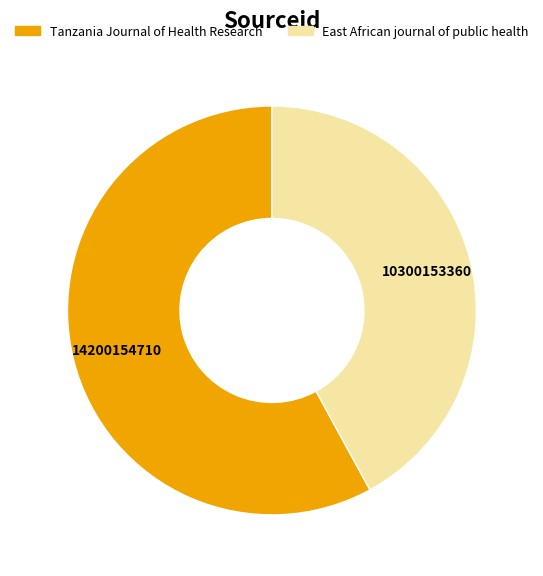

Does Tanzania Journal of Health Research represent more than half of the total?

Yes